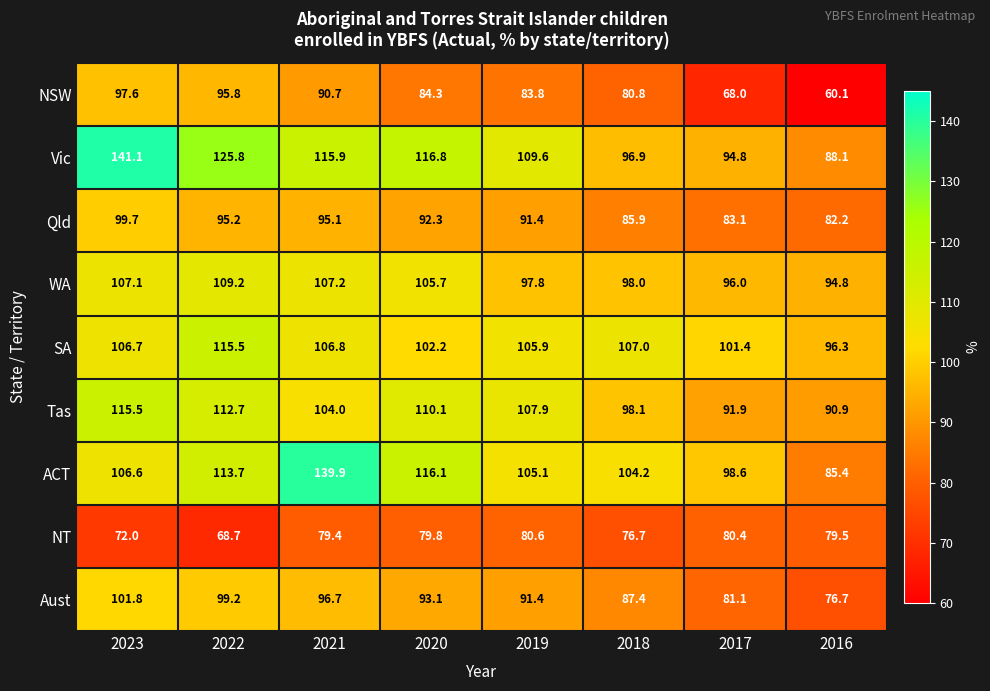

What is the sum of all NT values?

617.1